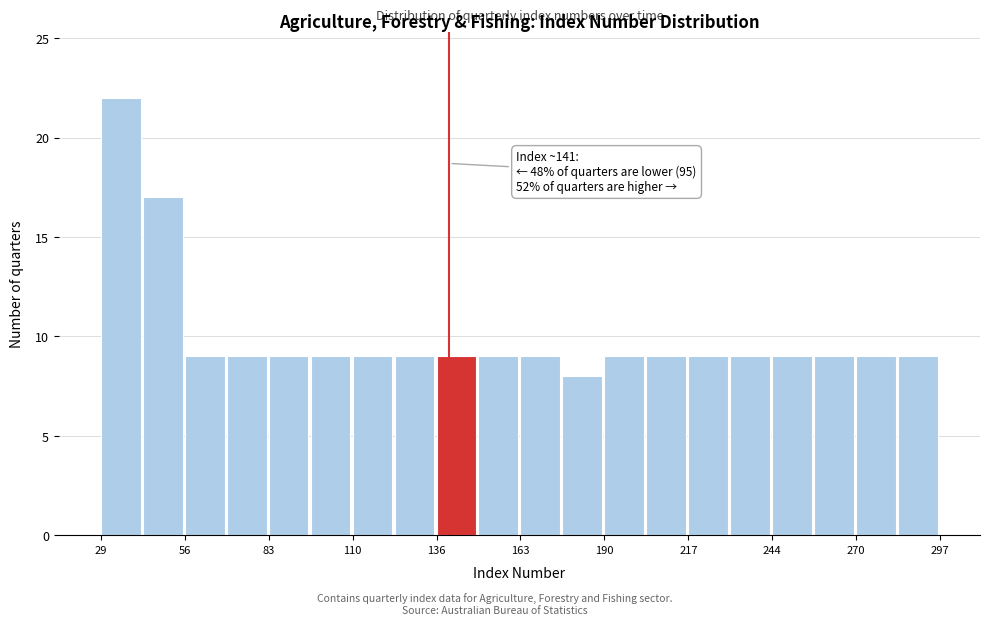

Read against the x-axis, roughly where is the centre of the tallest bar?

35